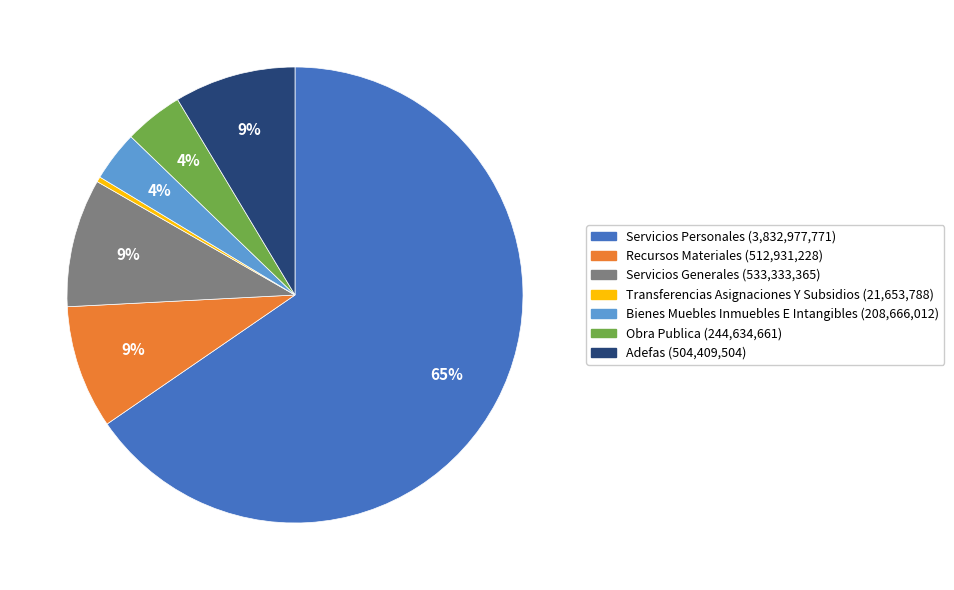

Does any single category account for the majority?

Yes